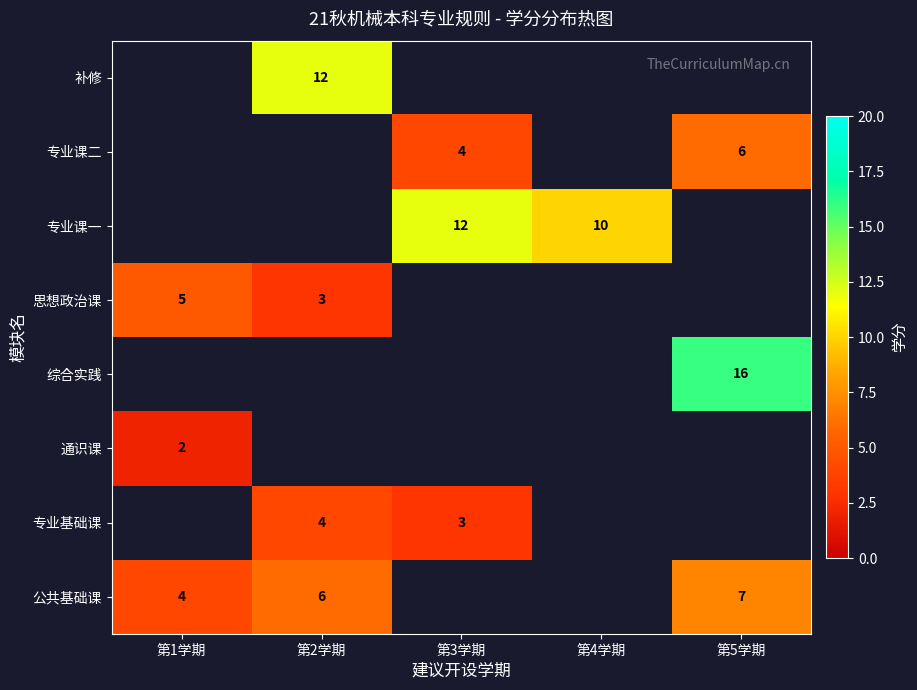

How many distinct data groups are displayed?

8